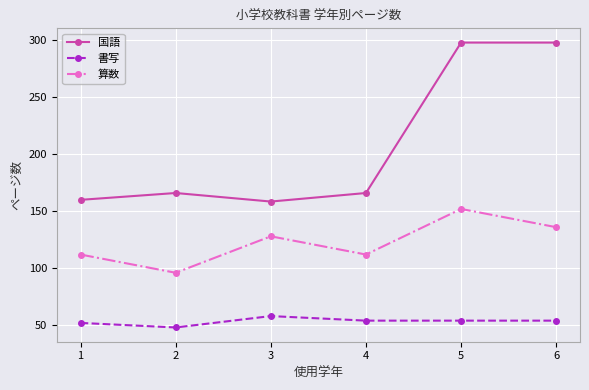

Rank the series by their maximum value, from lowest to highest.

書写, 算数, 国語